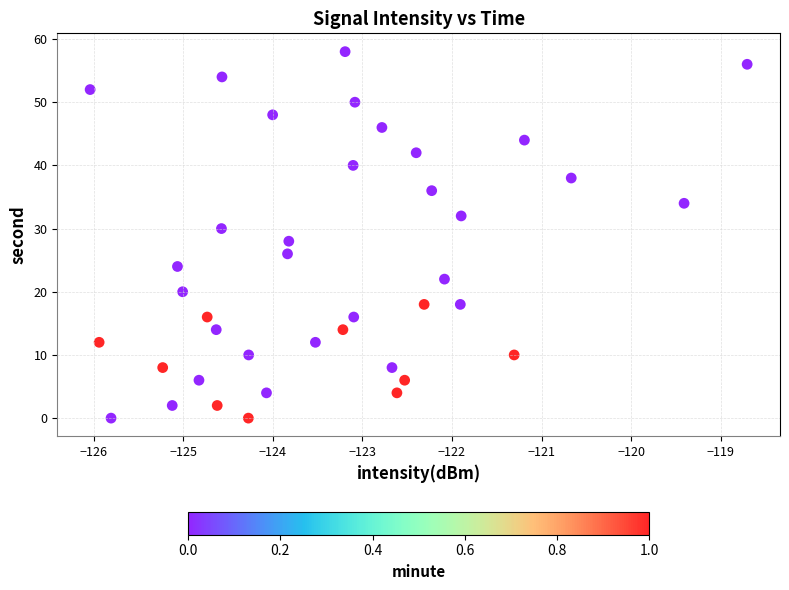

What is the range of Y values (max minus min)?

58